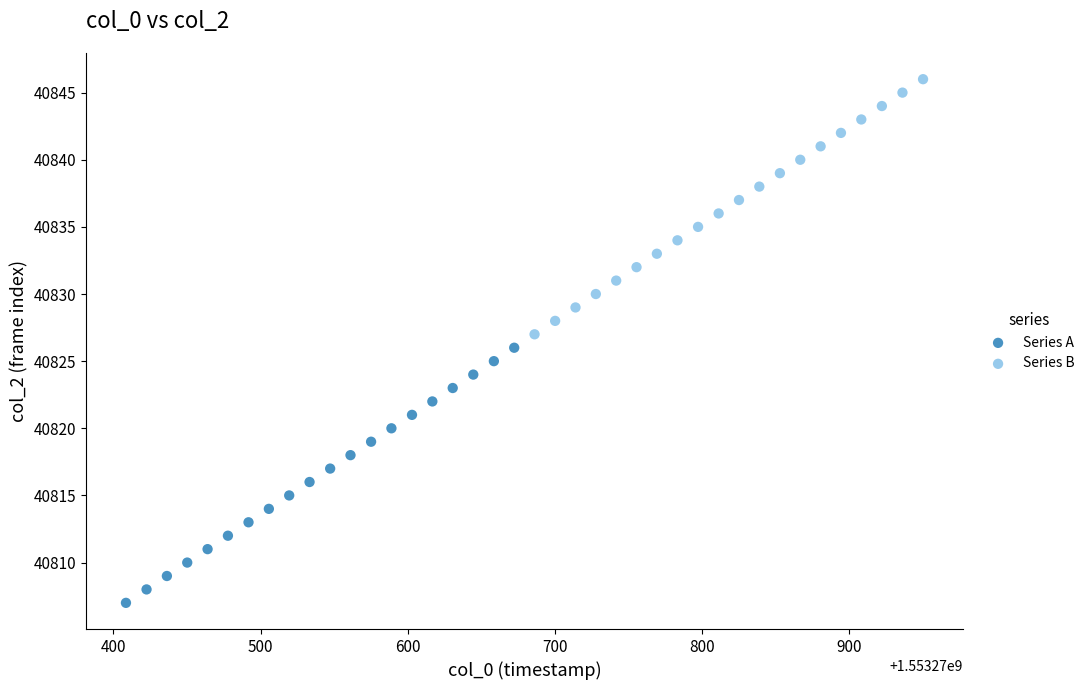

Which series reaches the minimum Y coordinate?

Series A